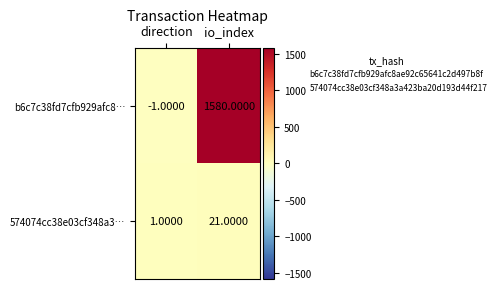

Count the number of data series in this chart.

2